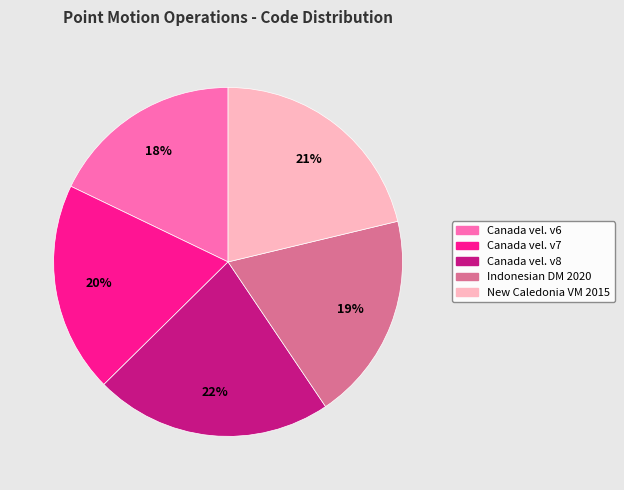

To the nearest percent, what is the difference between the largest and smallest slice percentages?

4%